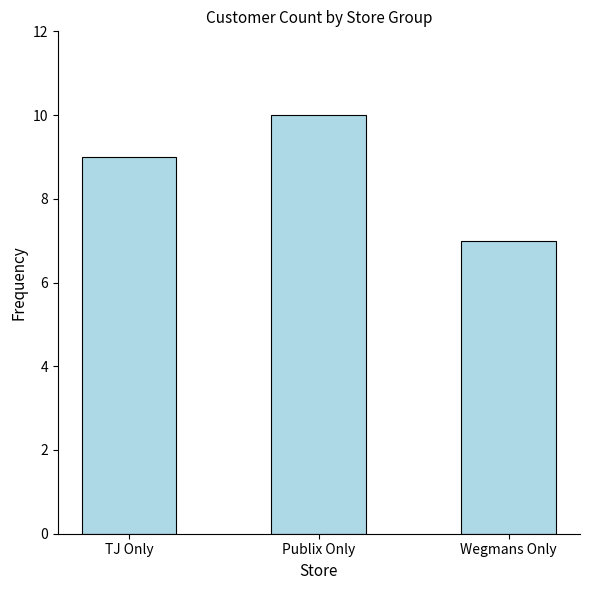

What is the greatest value displayed?

10